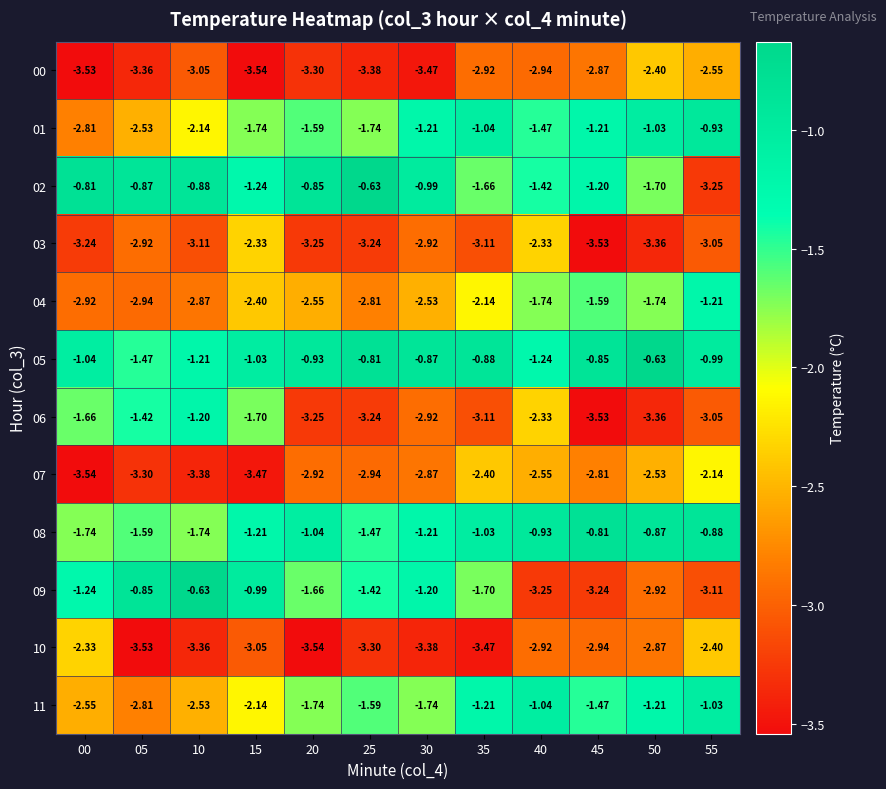

Is the value of 06 at 55 greater than the value of 02 at 35?

No